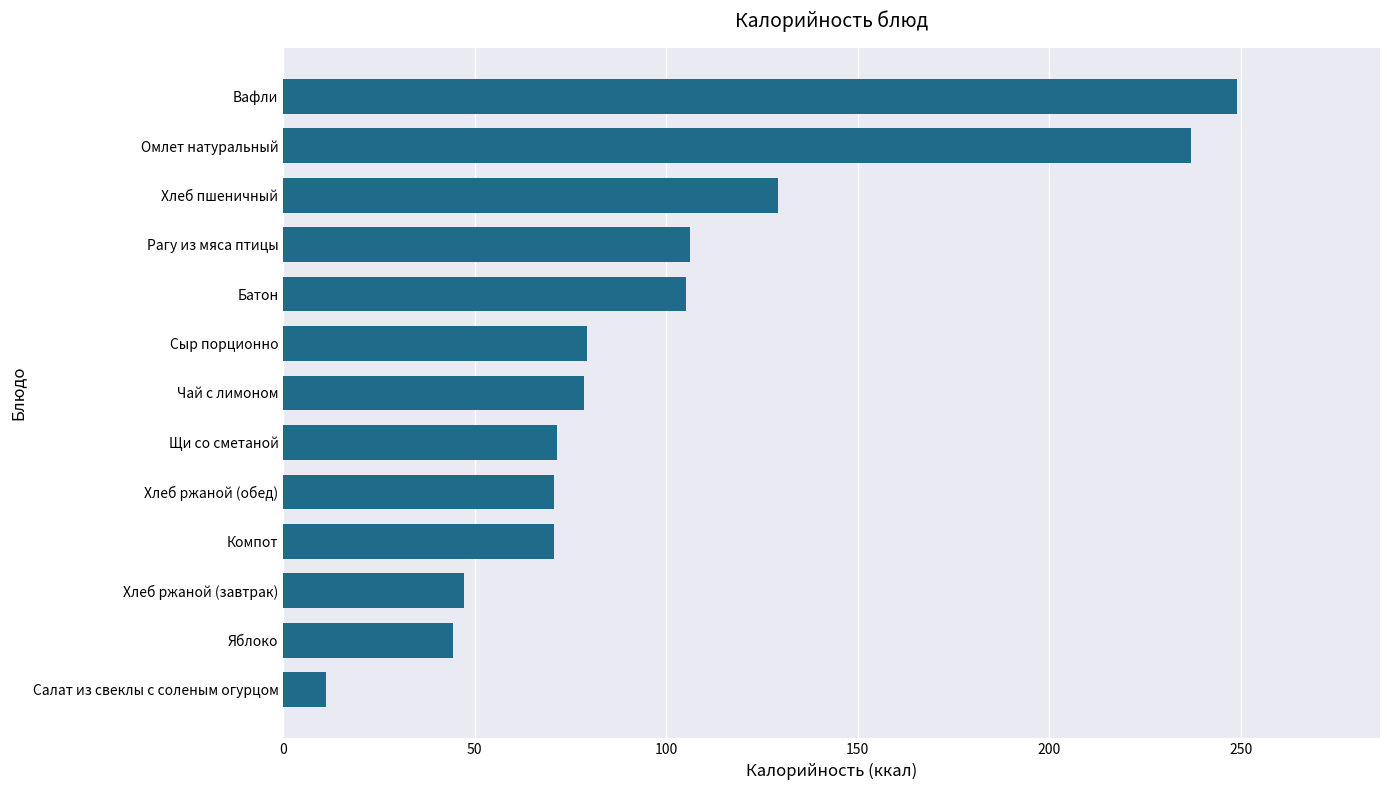

What is the change in value from Компот to Чай с лимоном?

+7.9